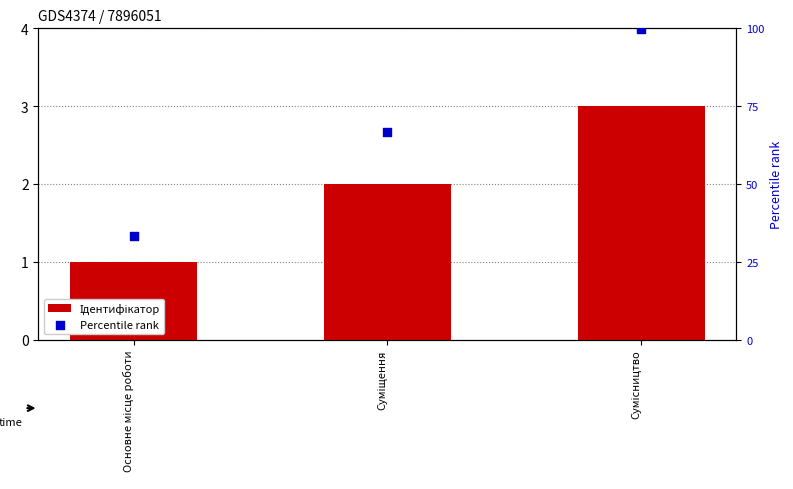

Which series has the widest spread of Y values?

Percentile rank